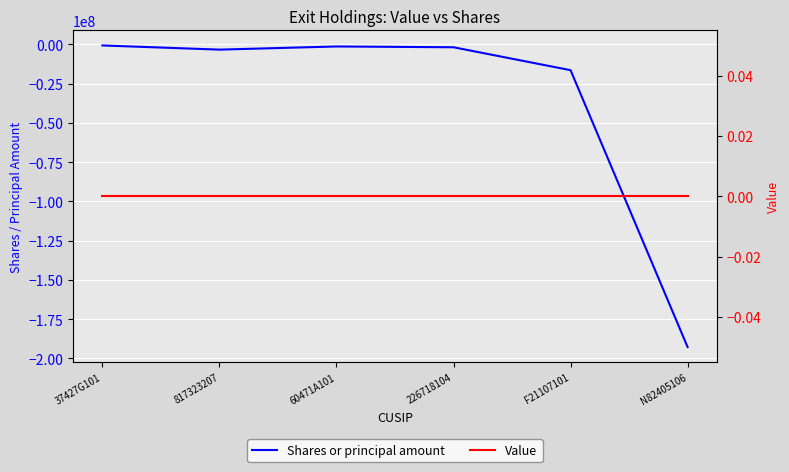

What is the total value across all series at 817323207?

-3300018